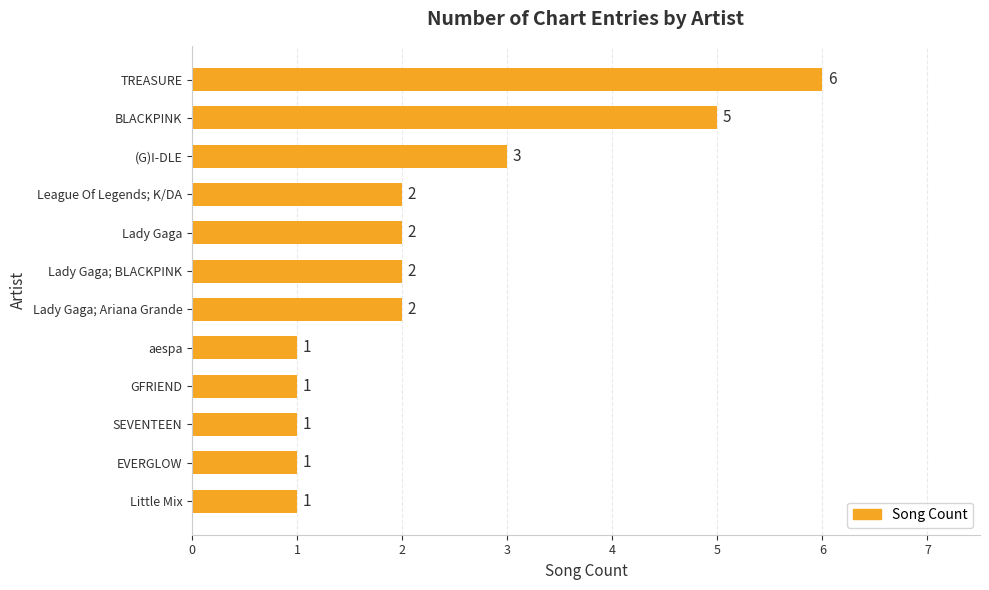

What is the change in value from TREASURE to SEVENTEEN?

-5